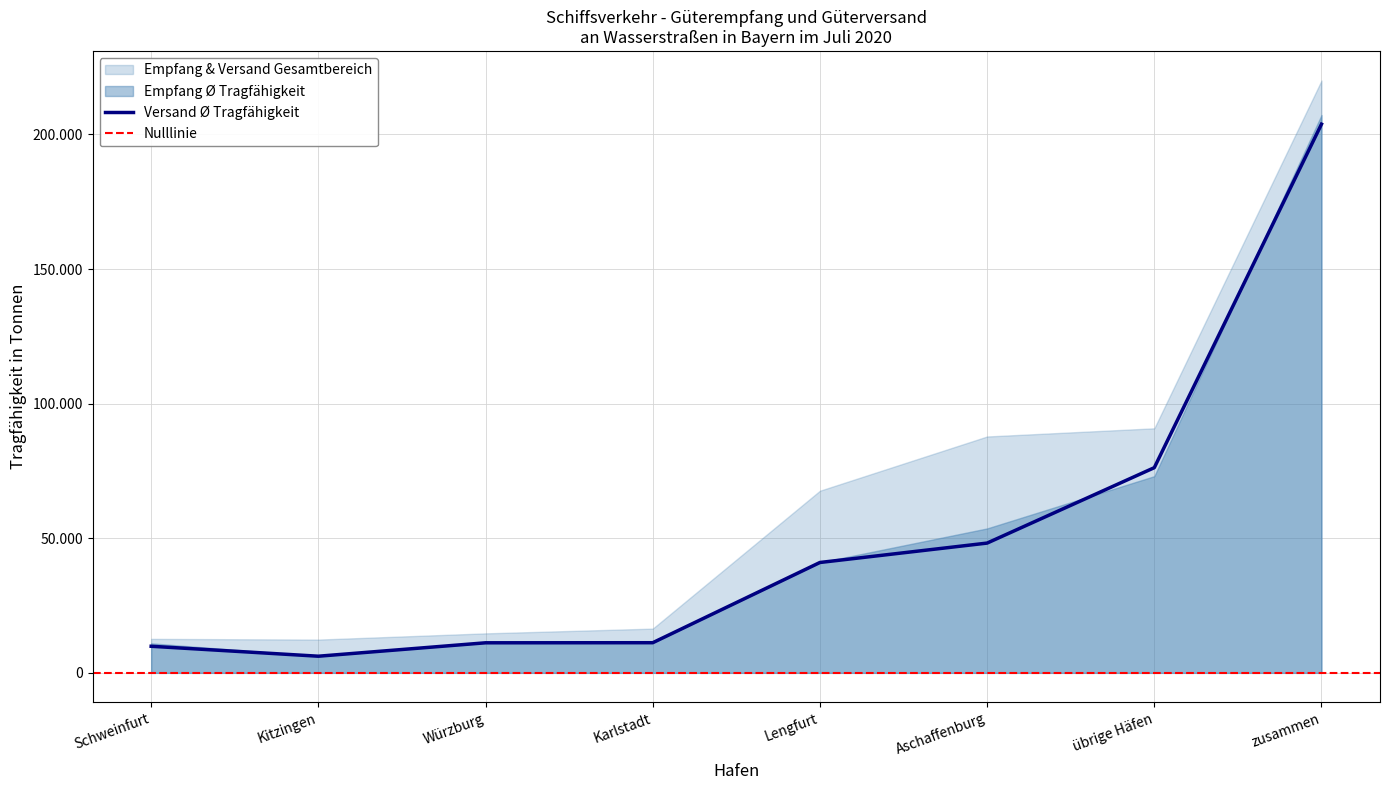

How many lines are shown in the chart?

4